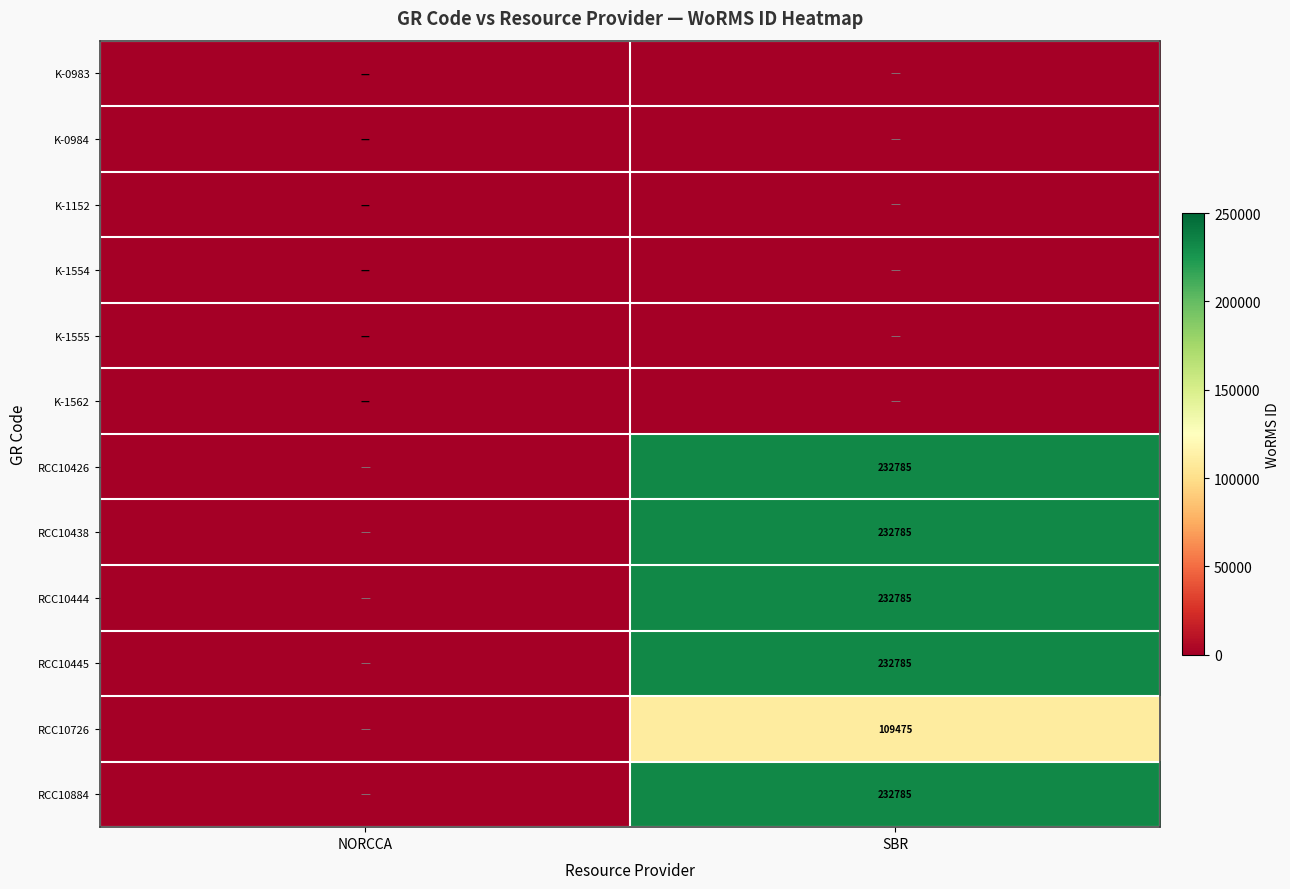

True or false: RCC10444 has a value of 407953 at SBR.

False